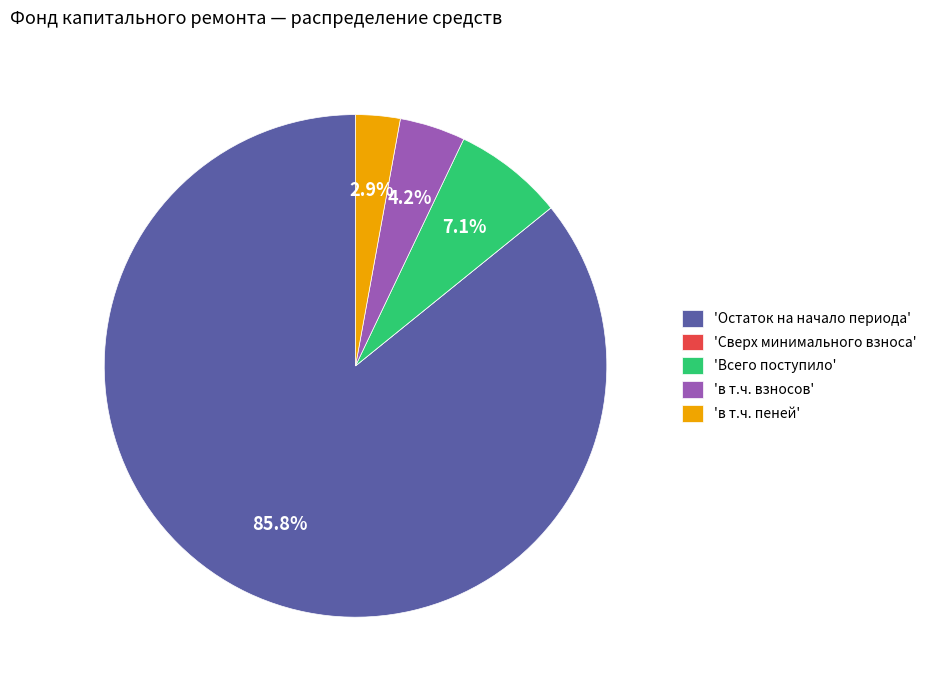

Combined, what portion of the pie is 'в т.ч. взносов' and 'Всего поступило'?

11.3%